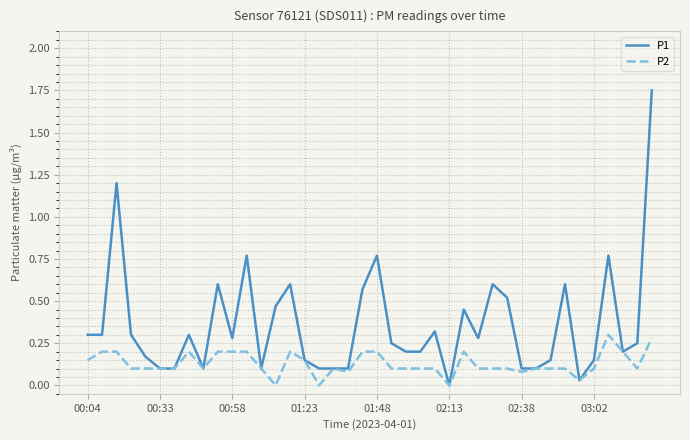

What is the highest value of the P2 series?

0.3